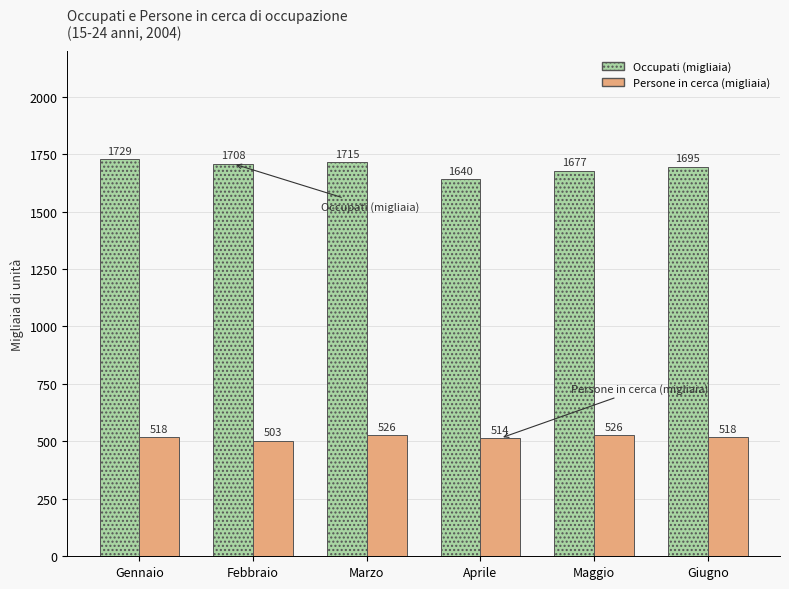

What are all the series names shown in the legend?

Occupati (migliaia), Persone in cerca (migliaia)